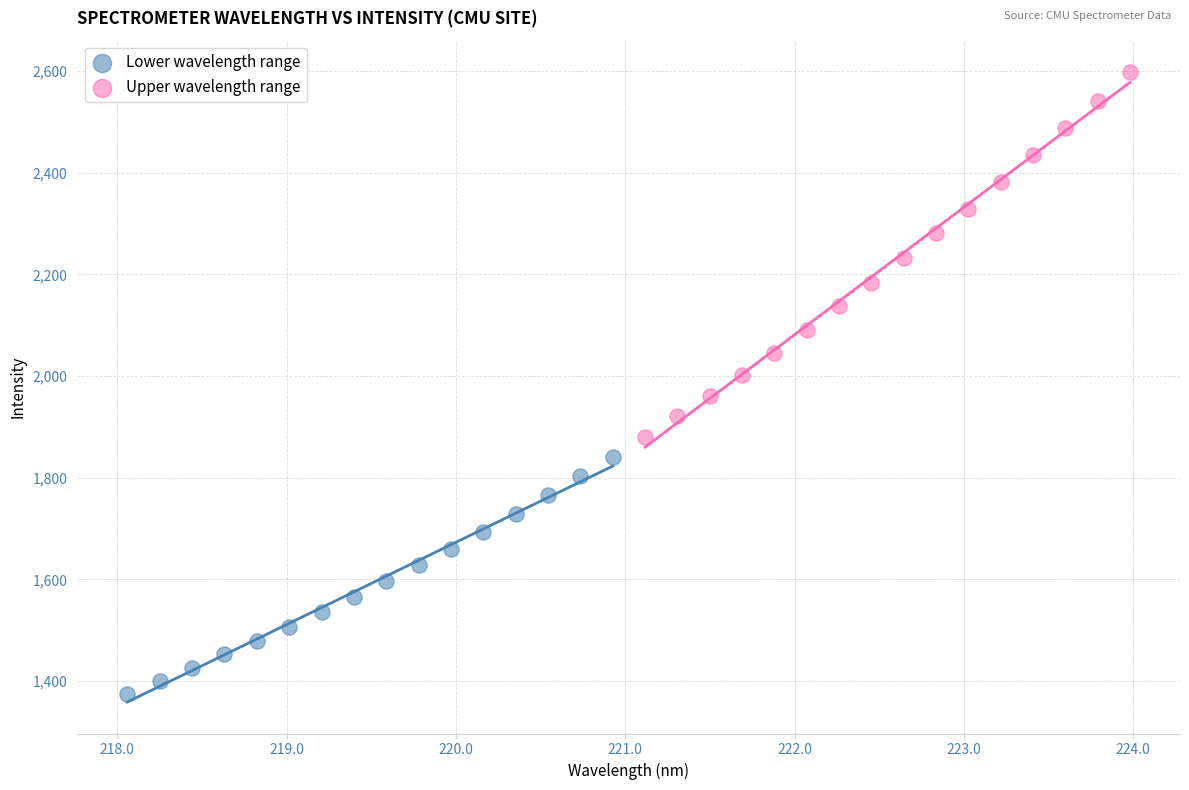

Which series reaches the minimum Y coordinate?

Lower wavelength range